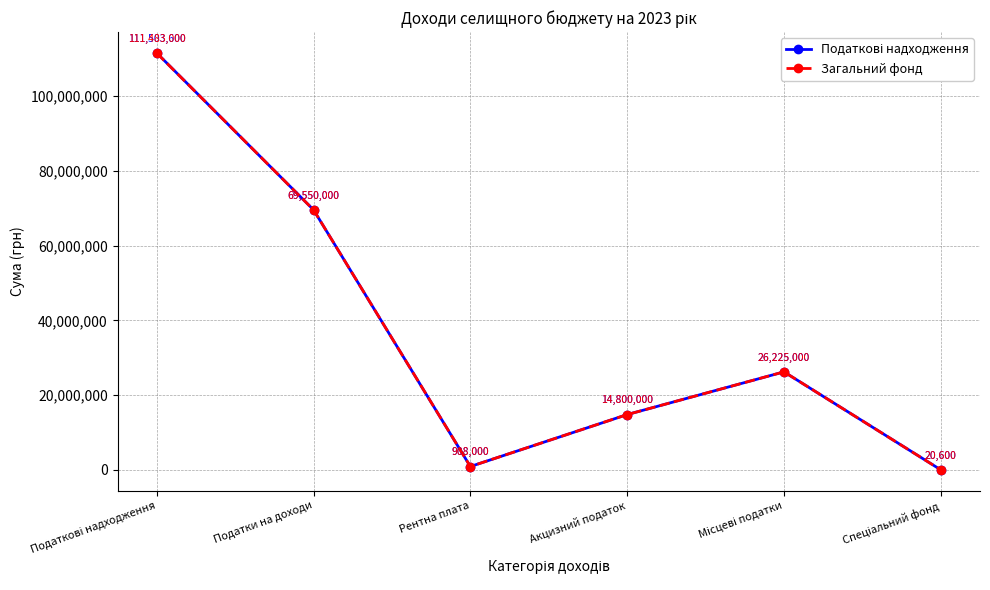

Does the chart have visible grid lines?

Yes